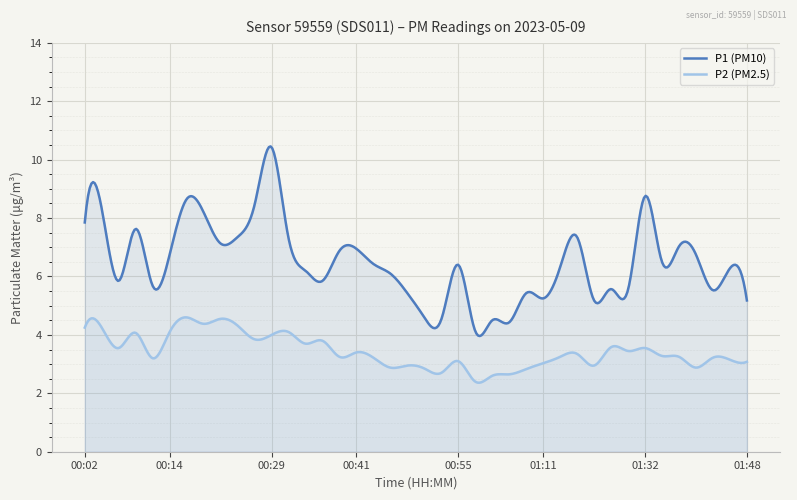

At how many categories does at least one series exceed 2?

400